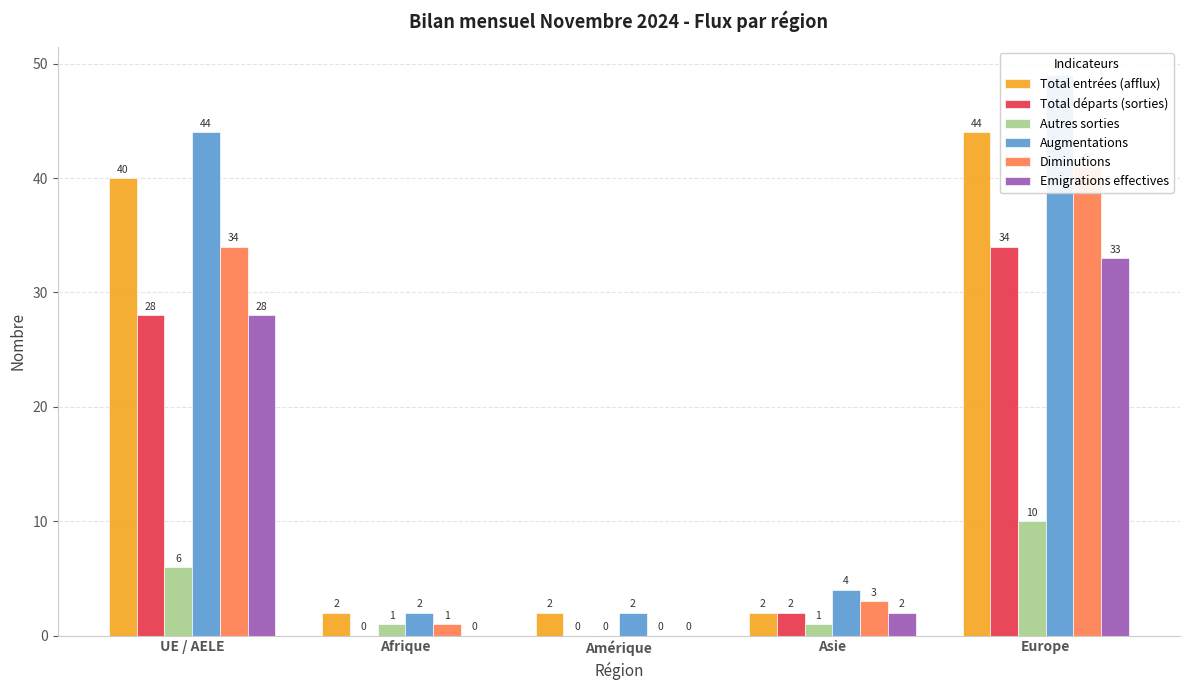

What is the label of the 4th bar from the right?

Afrique